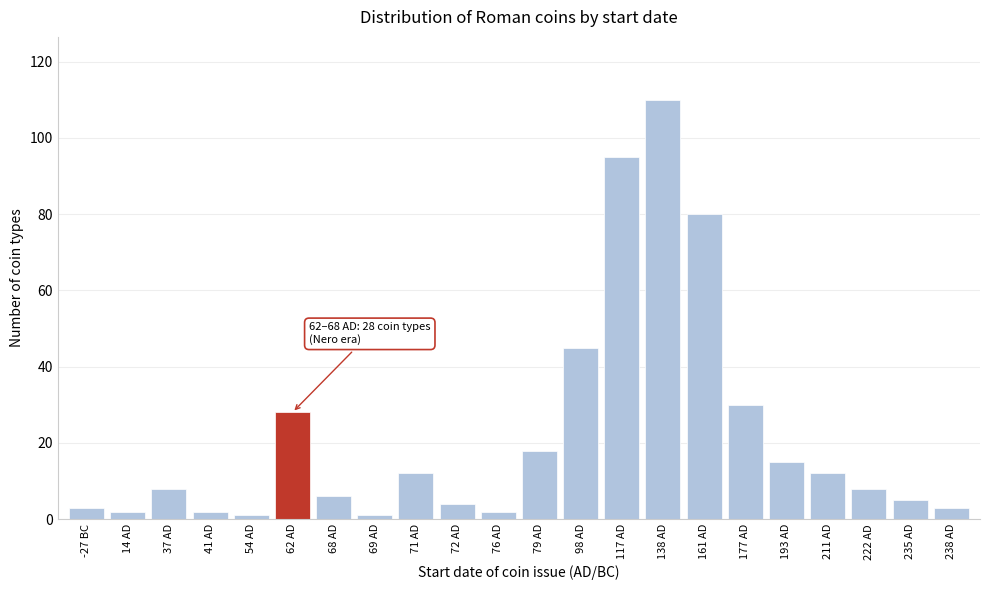

Reading right to left, list all the values displayed in this chart.

3	5	8	12	15	30	80	110	95	45	18	2	4	12	1	6	28	1	2	8	2	3